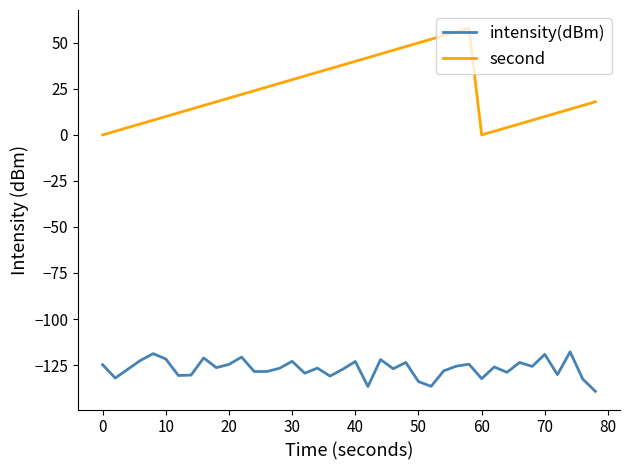

What is the lowest value of the intensity(dBm) series?

-139.3